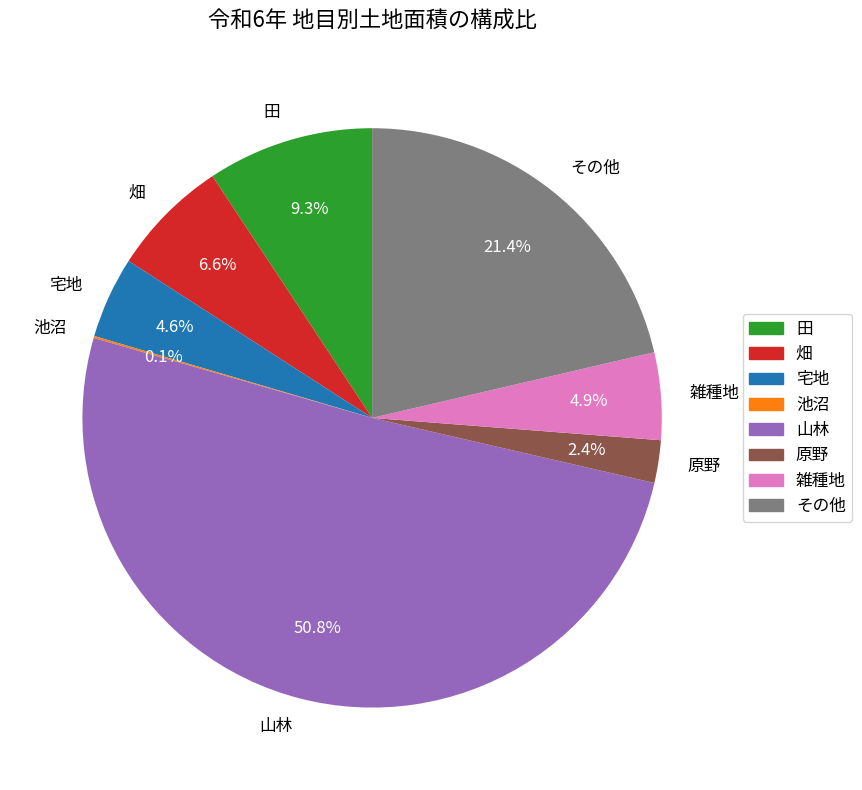

Combined, do その他 and 畑 account for over 50%?

No